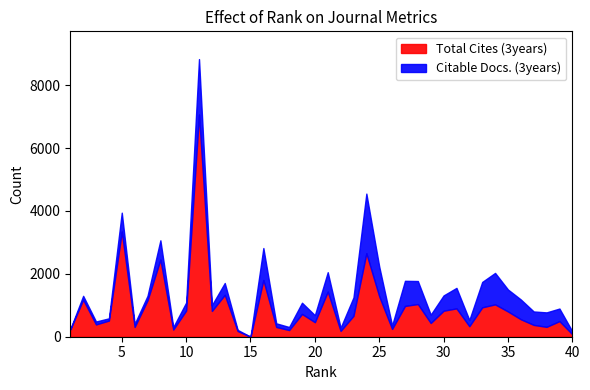

Reading right to left, transcribe all the data shown in this chart.

Total Cites (3years): 40=78	39=496	38=314	37=376	36=555	35=803	34=1028	33=935	32=335	31=901	30=827	29=437	28=1039	27=979	26=248	25=1285	24=2654	23=665	22=185	21=1435	20=462	19=724	18=212	17=310	16=1804	15=0	14=182	13=1332	12=820	11=7065	10=832	9=228	8=2453	7=1160	6=311	5=3345	4=514	3=391	2=1180	1=230
Citable Docs. (3years): 40=94	39=400	38=460	37=427	36=629	35=699	34=1001	33=807	32=197	31=652	30=486	29=265	28=732	27=799	26=111	25=947	24=1897	23=586	22=101	21=617	20=223	19=357	18=97	17=116	16=1016	15=0	14=36	13=376	12=184	11=1763	10=254	9=78	8=613	7=141	6=97	5=600	4=71	3=93	2=120	1=9